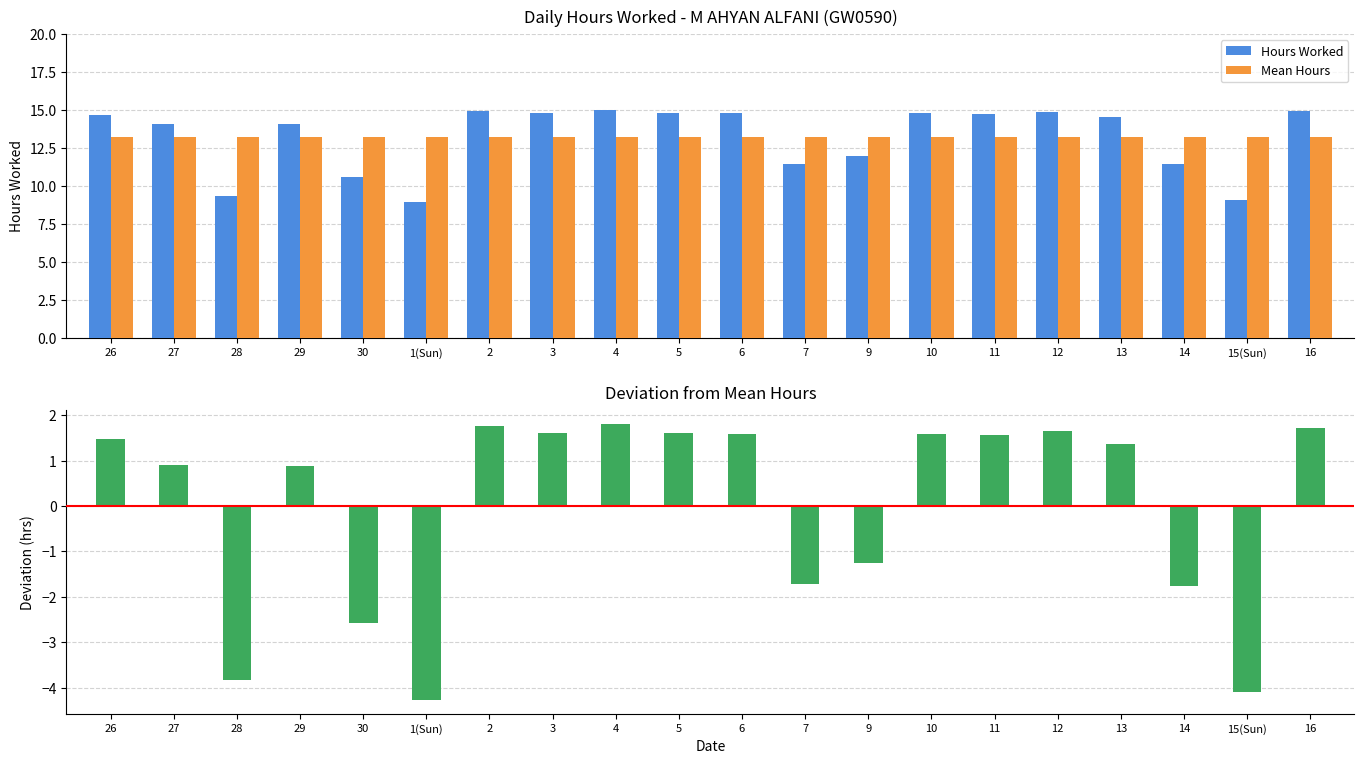

Where is Mean Hours nearest to the value 13?

26